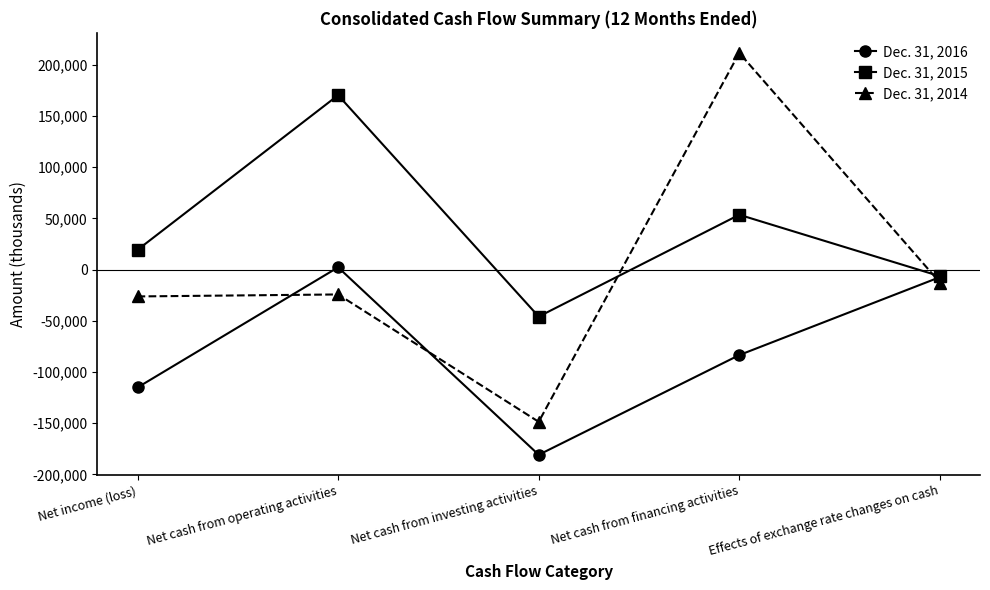

Which series has the largest total across all categories?

Dec. 31, 2015